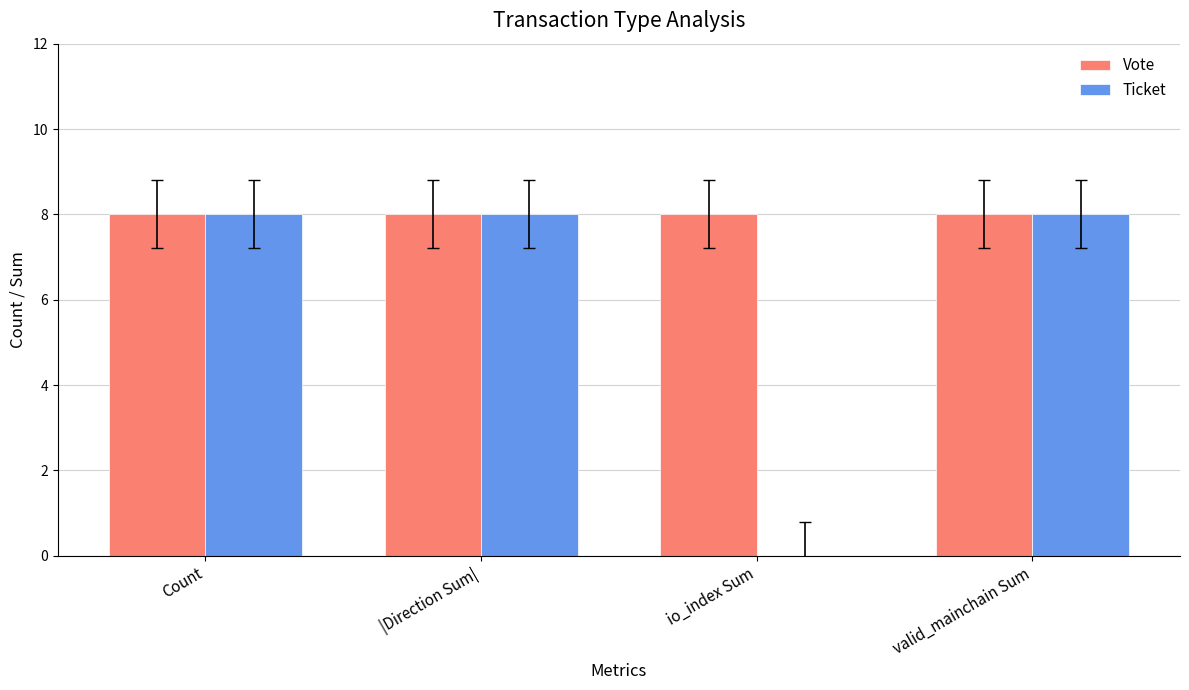

Which series changed the most between |Direction Sum| and io_index Sum?

Ticket